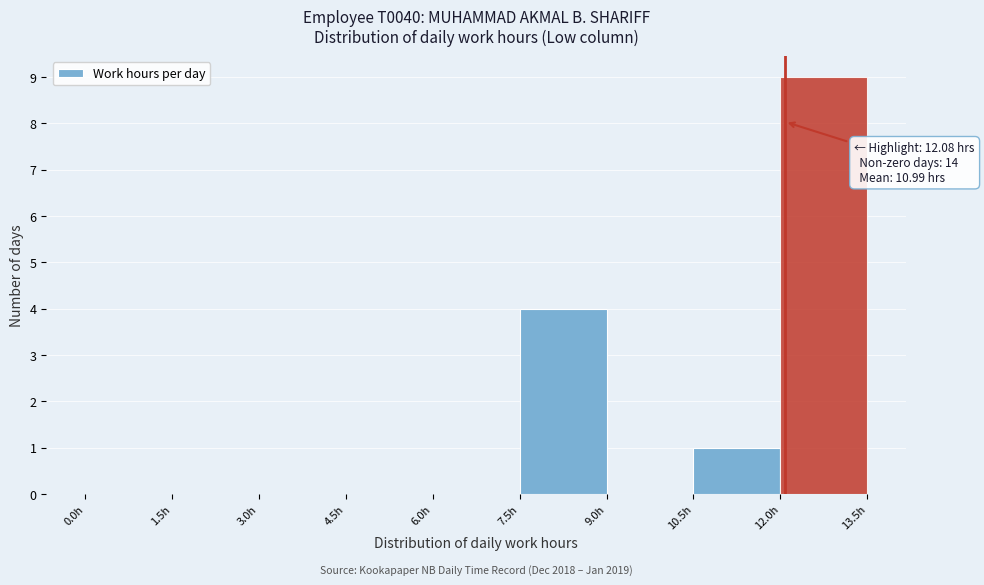

Over which range of the x-axis is the bar tallest?

12.0 to 13.5